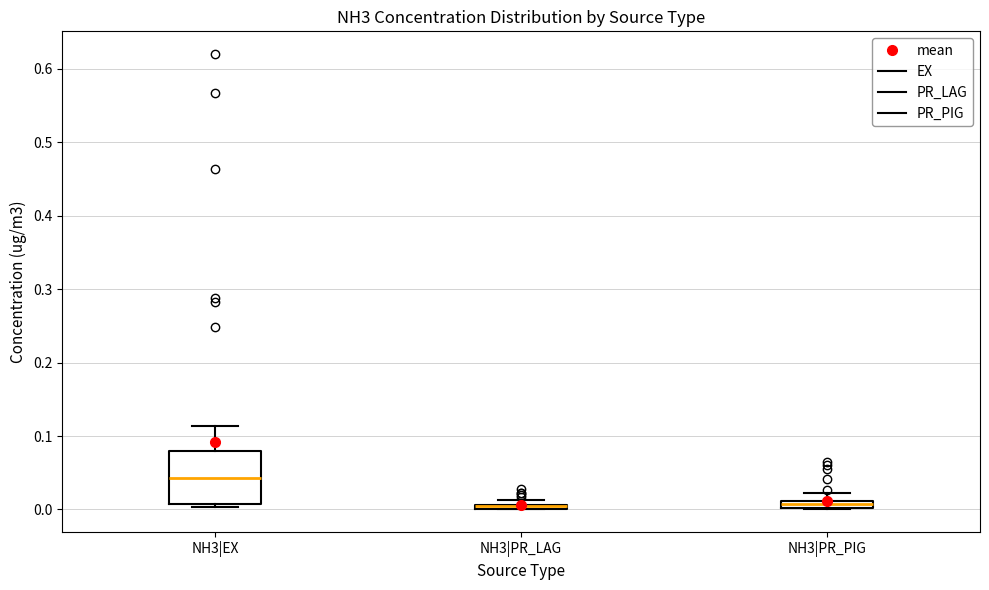

Where is the lower edge of the box for NH3|PR_PIG on the y-axis? The values are not printed on the chart, so give them approximately, as read against the axis.

0.00